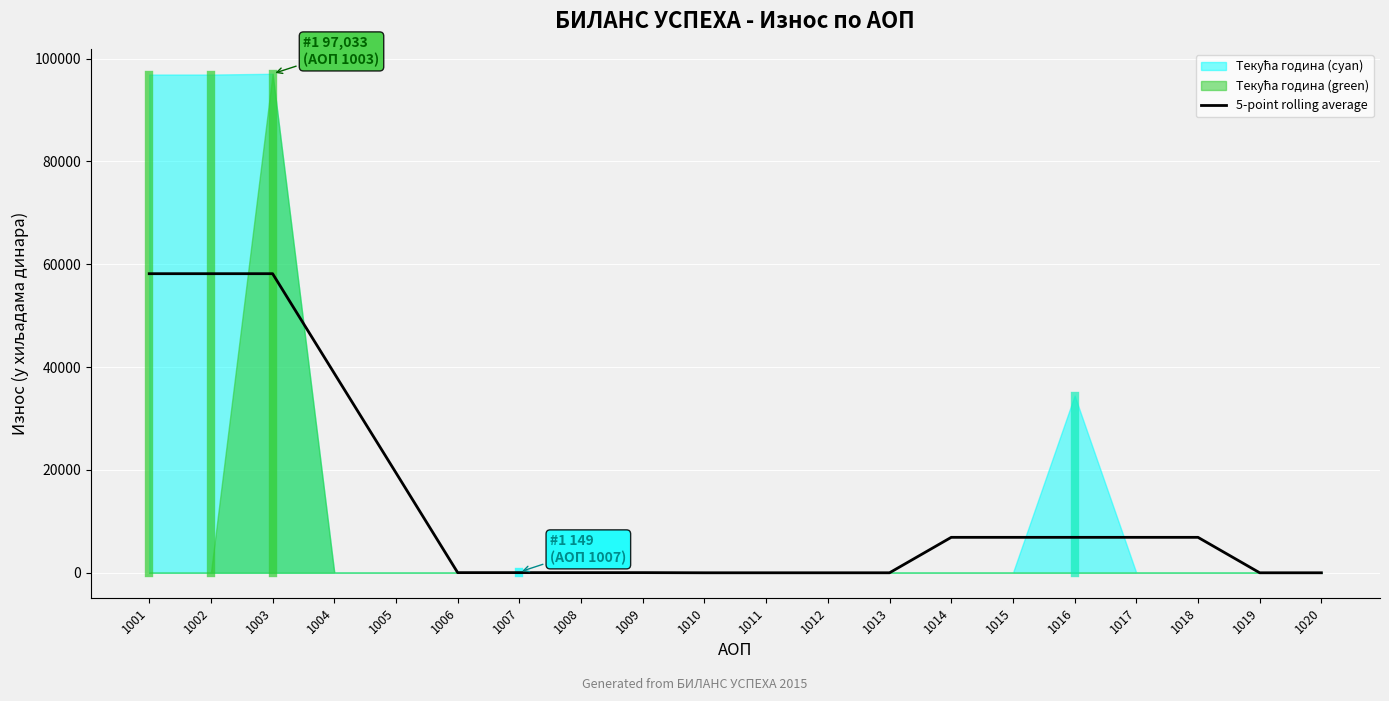

The value of 5-point rolling average at 1017 is 6892.0. True or false?

True